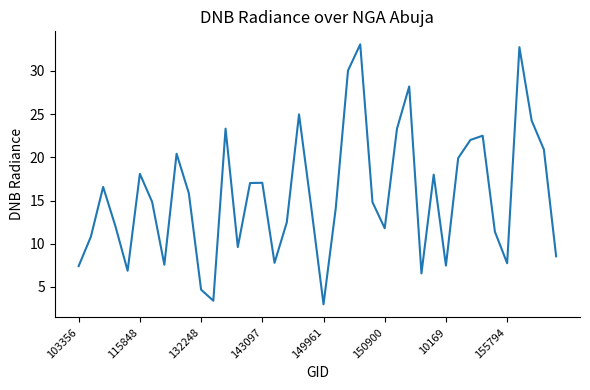

Is this an area chart (filled region under the line)?

No